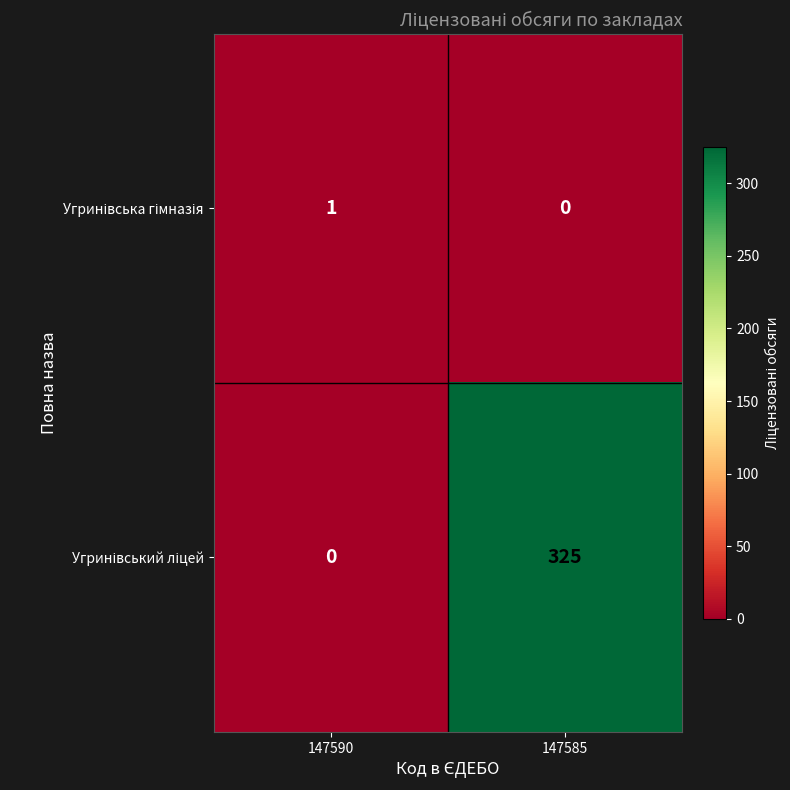

What is the spread (max minus min) of values at 147585?

325